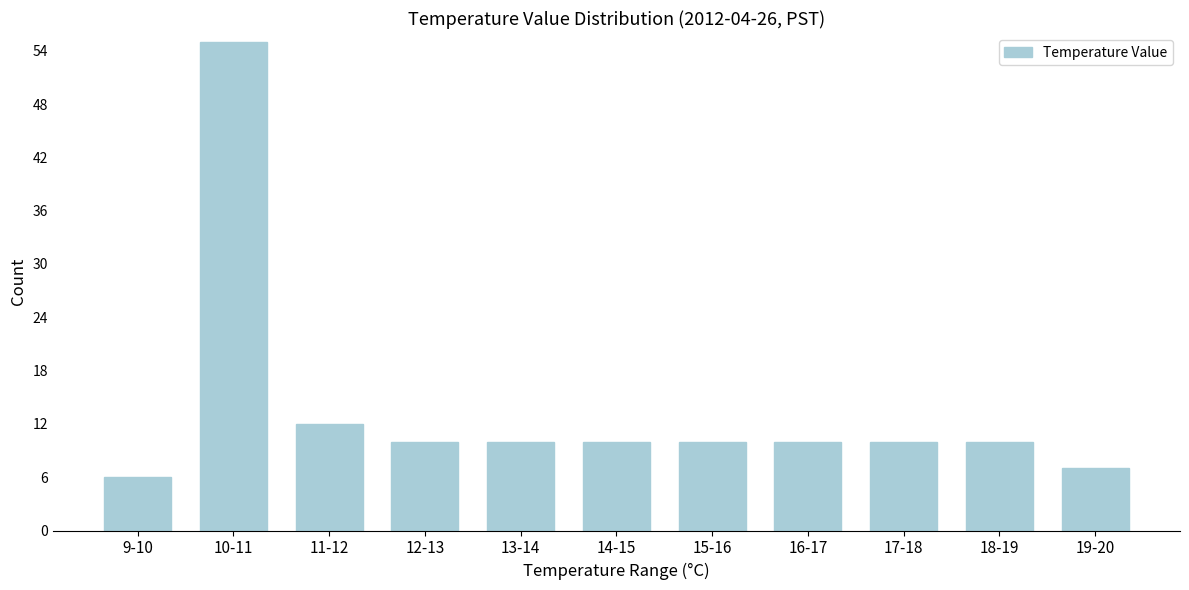

Reading right to left, transcribe all the data shown in this chart.

19-20=7	18-19=10	17-18=10	16-17=10	15-16=10	14-15=10	13-14=10	12-13=10	11-12=12	10-11=55	9-10=6